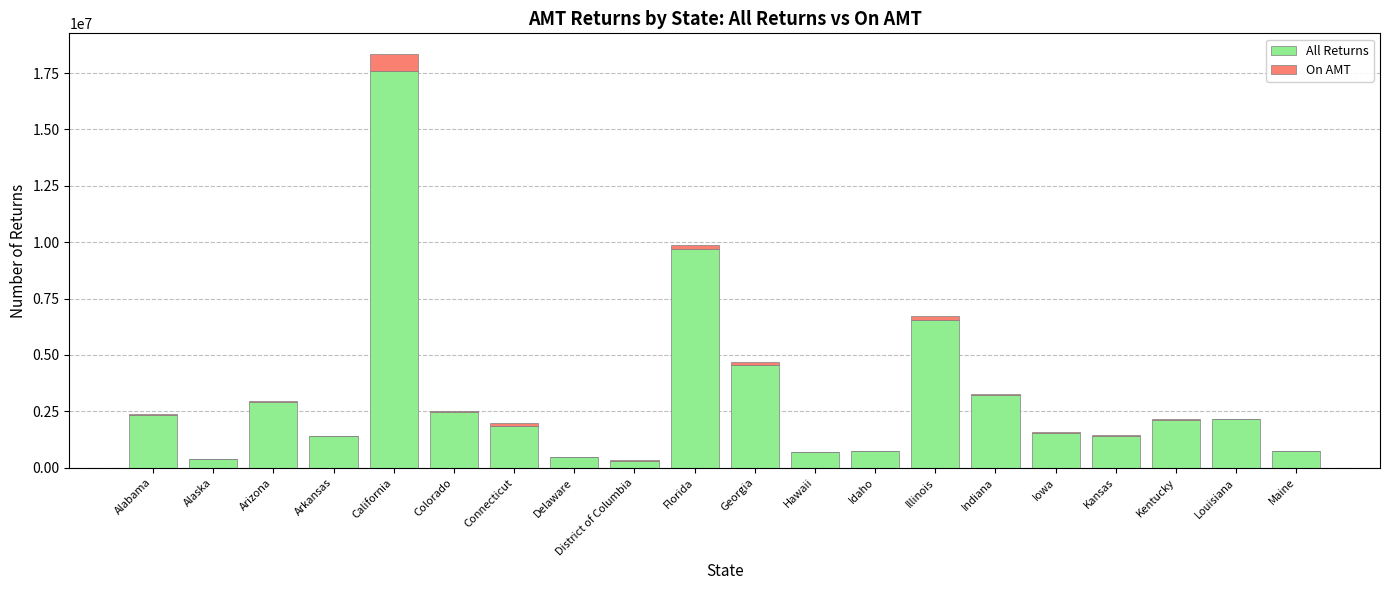

At which category is the sum across all series the highest?

California